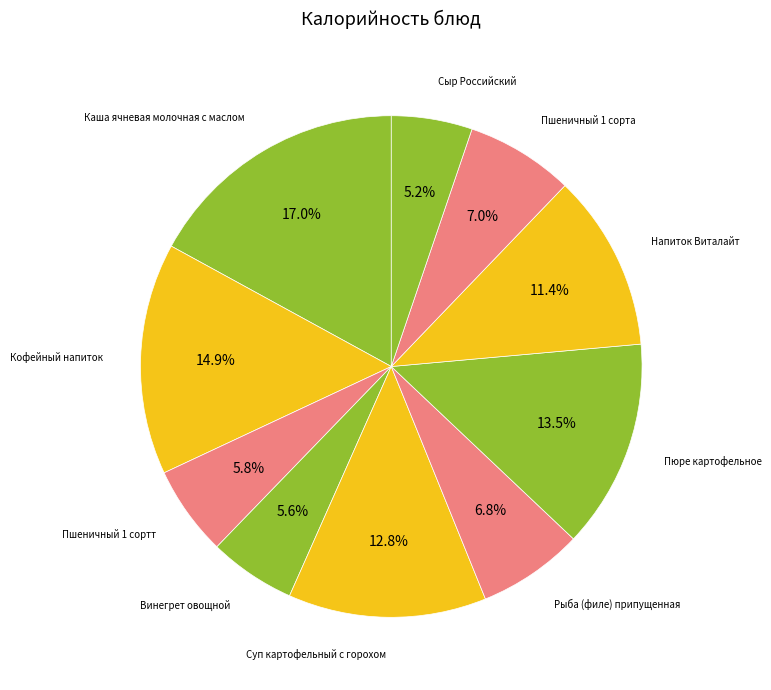

What percentage is the Кофейный напиток slice, to the nearest percent?

15%